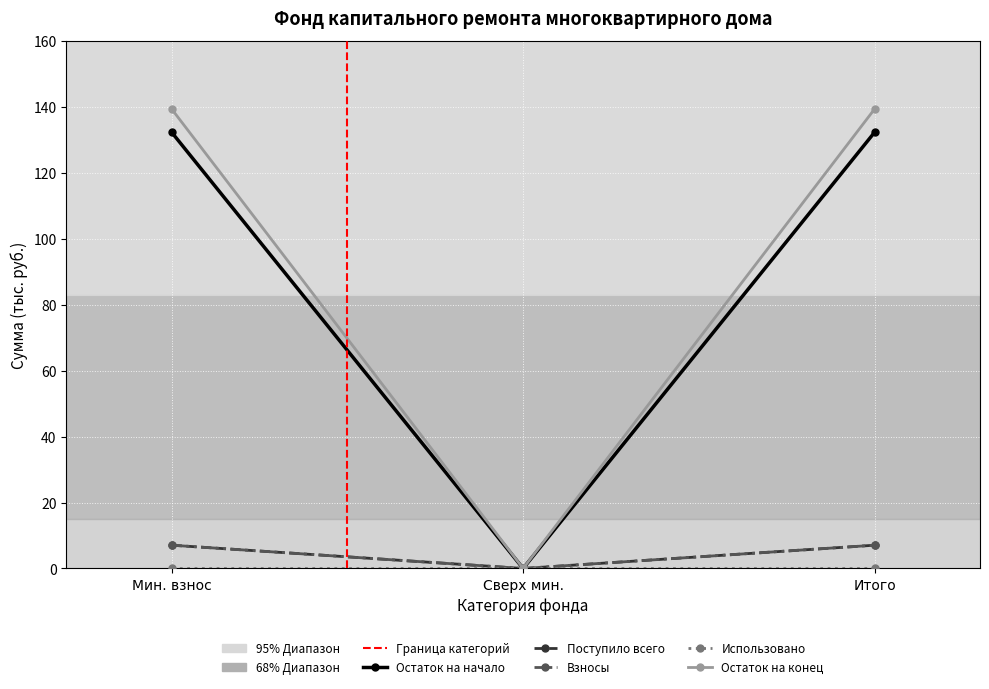

Is the value of Поступило всего at Итого greater than the value of Взносы at Итого?

No